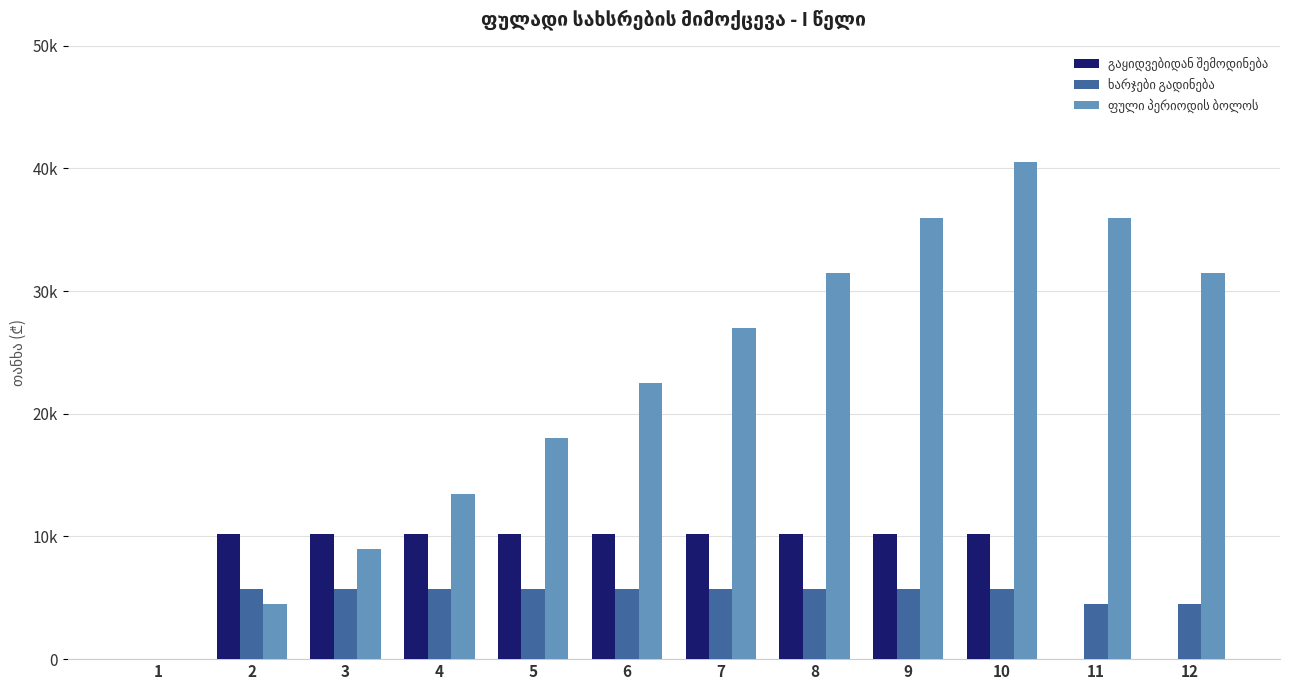

Which label corresponds to the smallest value in the chart?

1